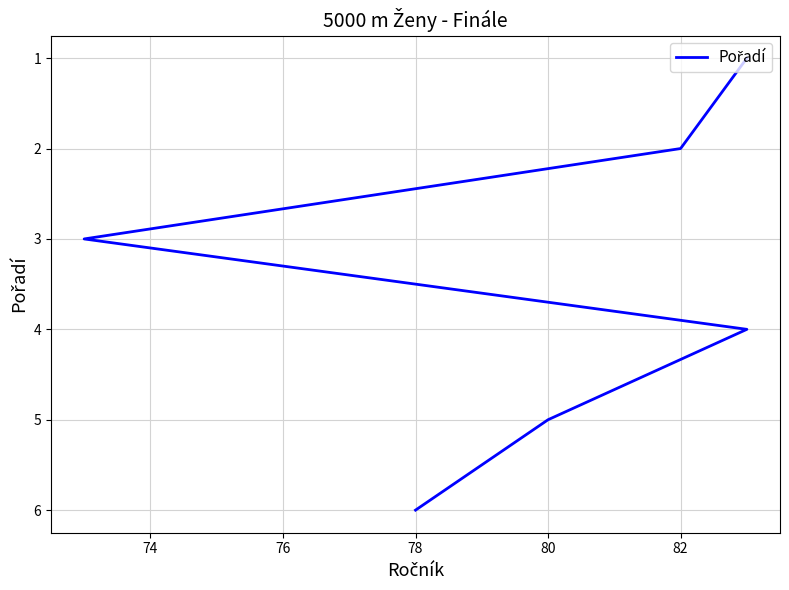

What is the sum of all values?

21